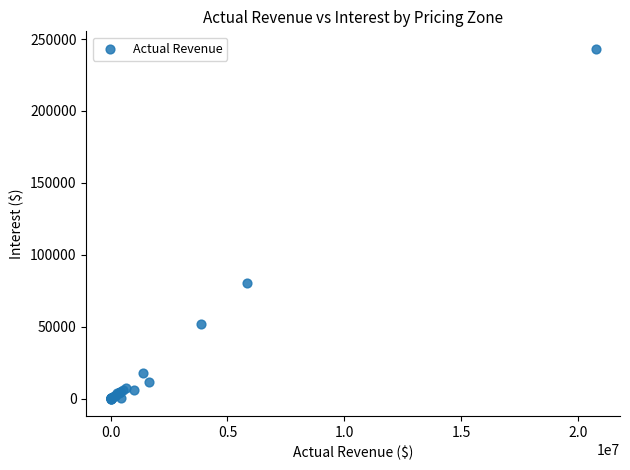

What Y value in the scatter plot is closest to 121598?

80021.5